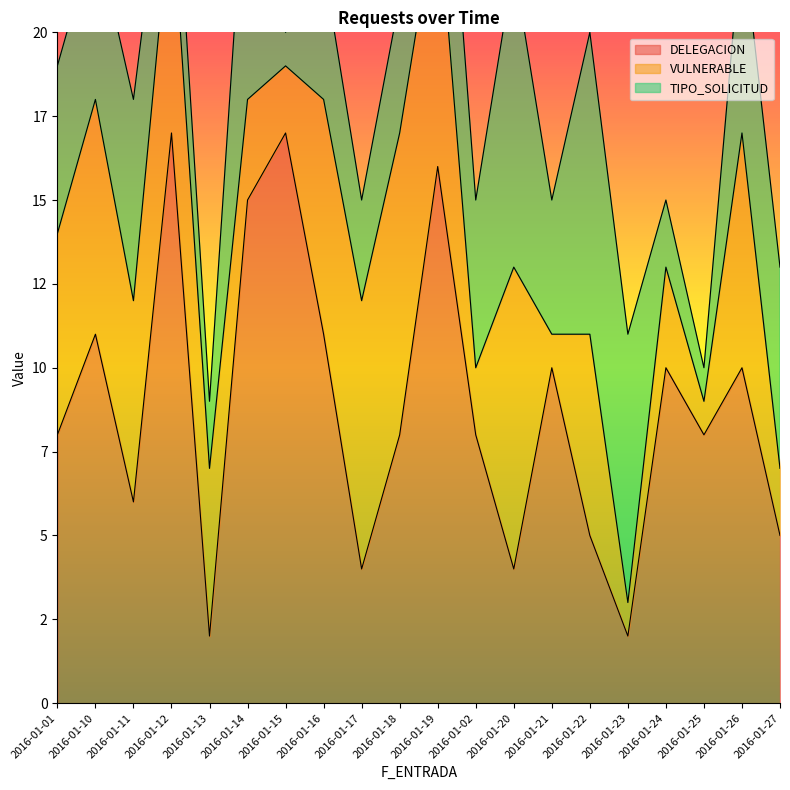

What are all the series names shown in the legend?

DELEGACION, VULNERABLE, TIPO_SOLICITUD